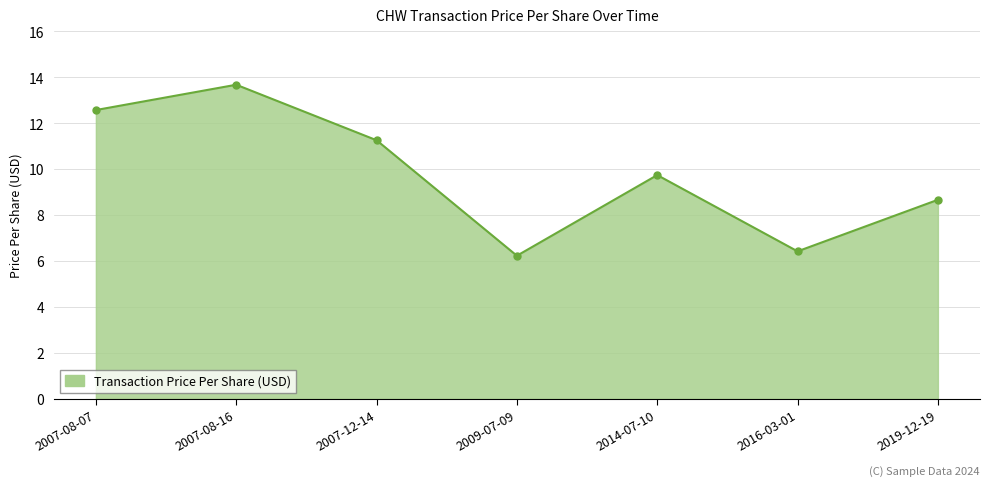

How many lines are shown in the chart?

1